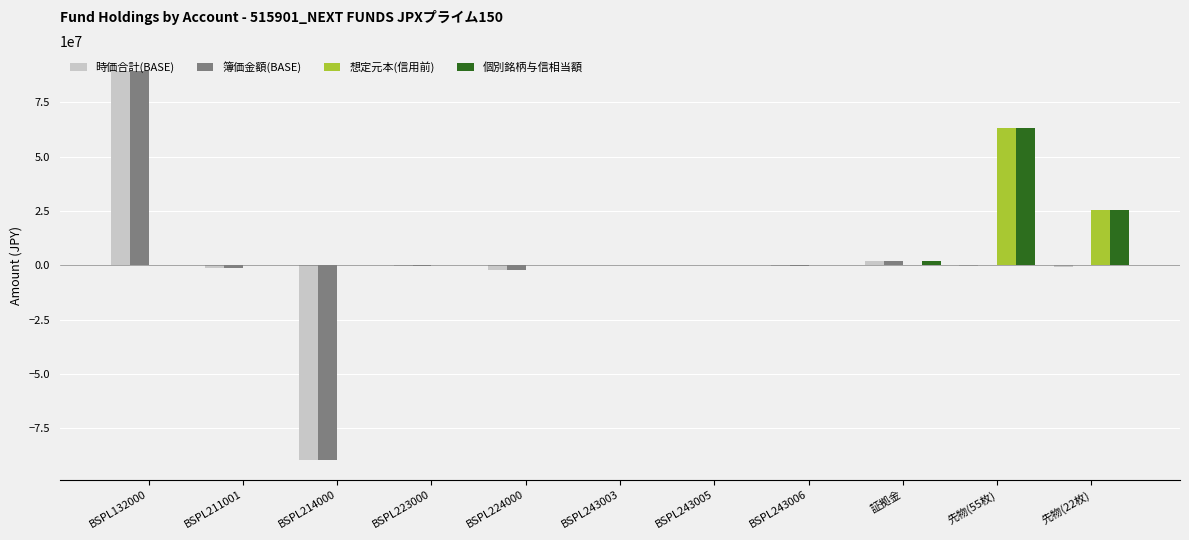

The value of 簿価金額(BASE) at BSPL214000 is -89667270. True or false?

True